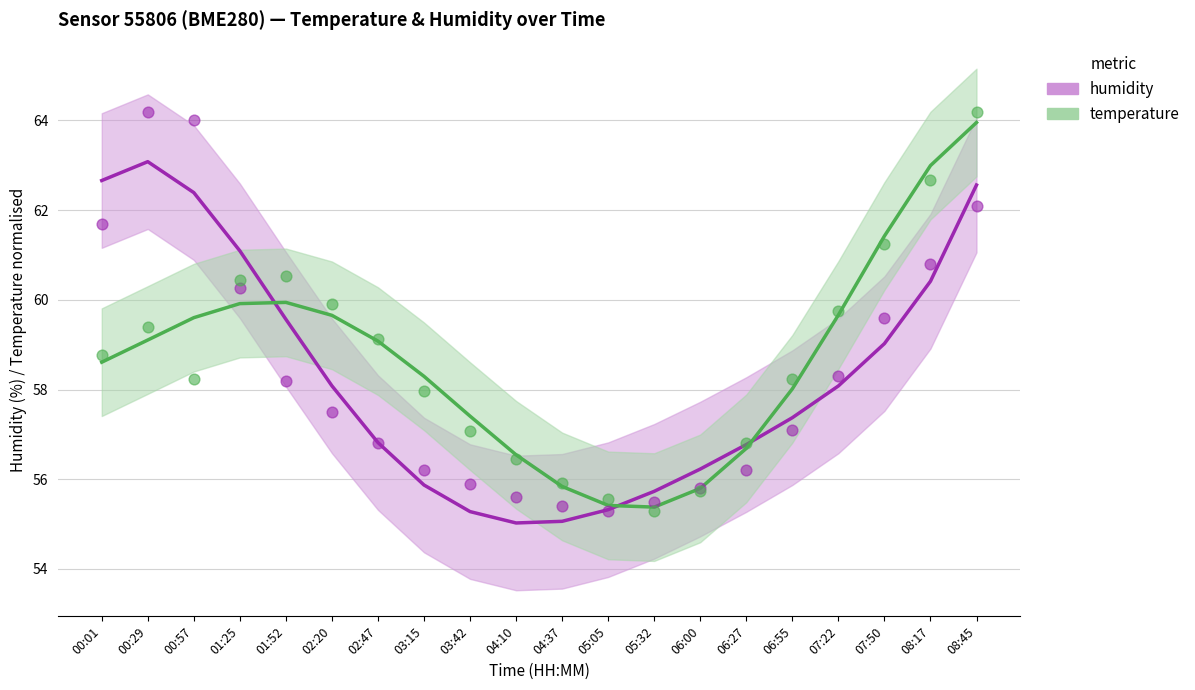

Is the value of temperature at 05:32 greater than the value of humidity at 01:25?

No